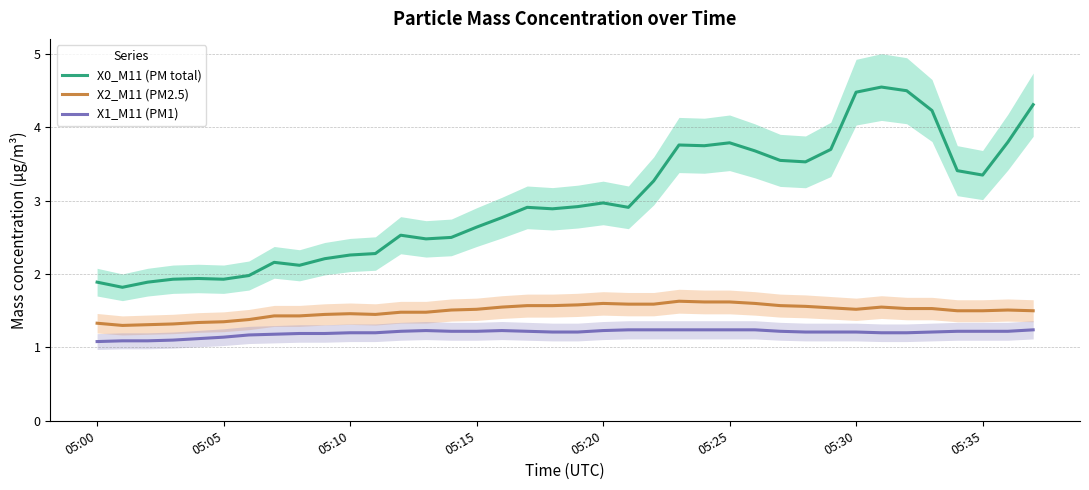

Read the X1_M11 (PM1) value at 05:35.

1.2